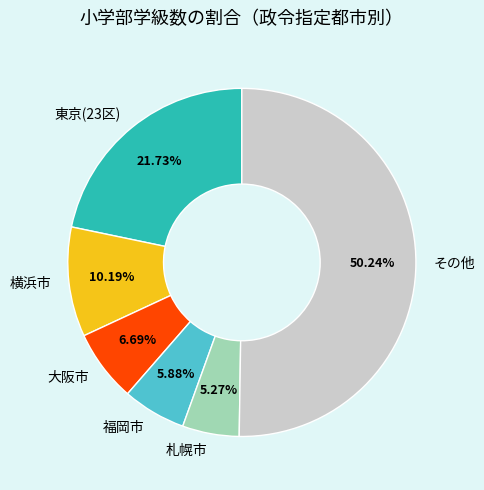

Which category has the biggest portion of the pie?

その他